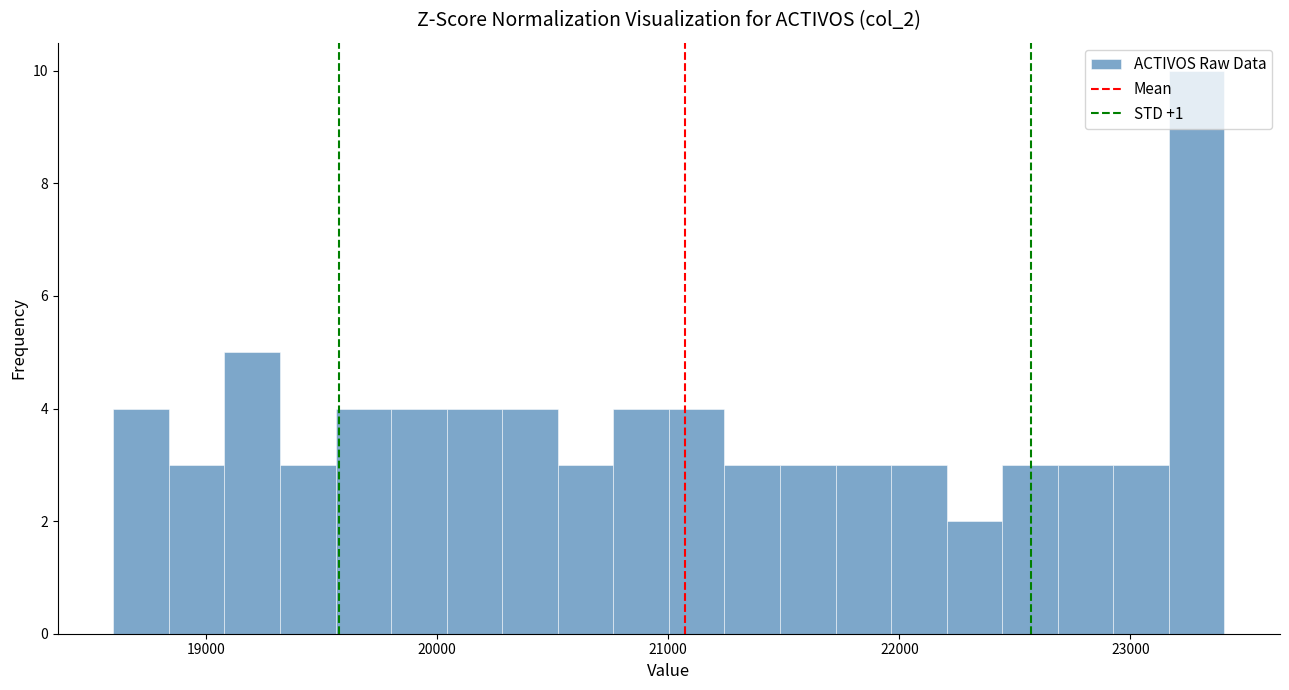

Read against the x-axis, roughly where is the centre of the tallest bar?

23300